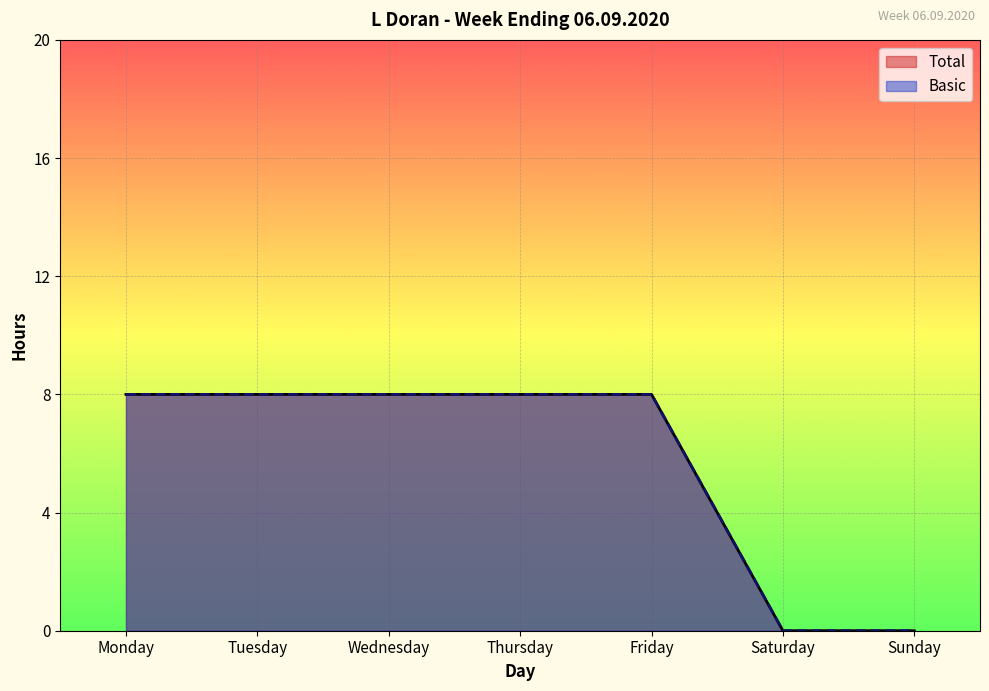

What is the maximum value shown in the chart?

8